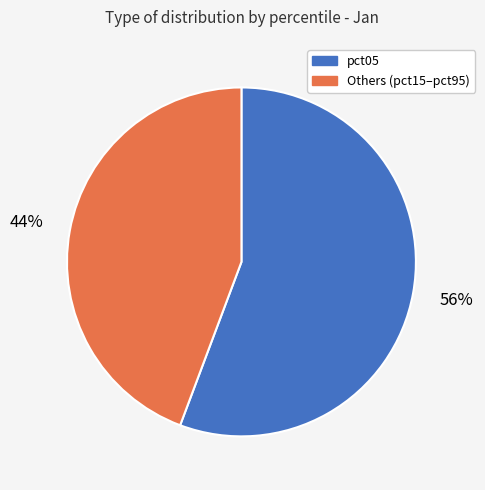

How many slices are in this pie chart?

2